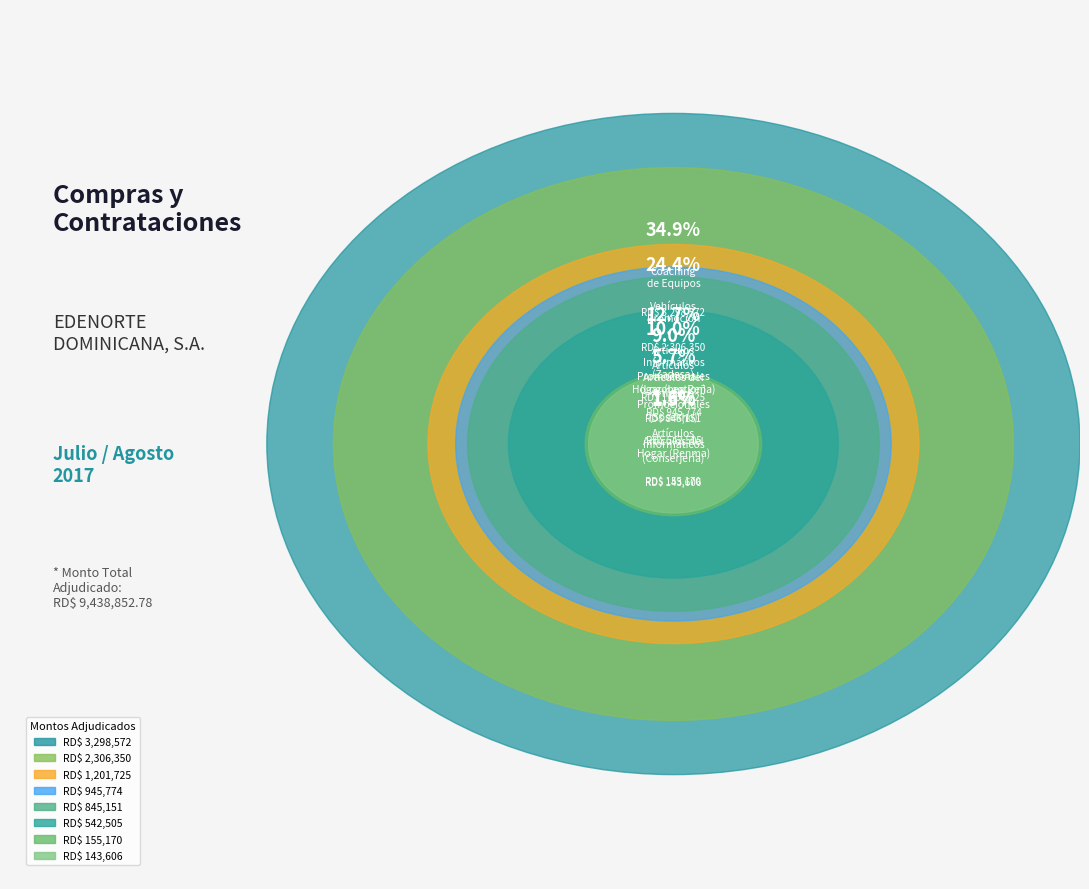

To the nearest percent, what is the average slice percentage?

12%